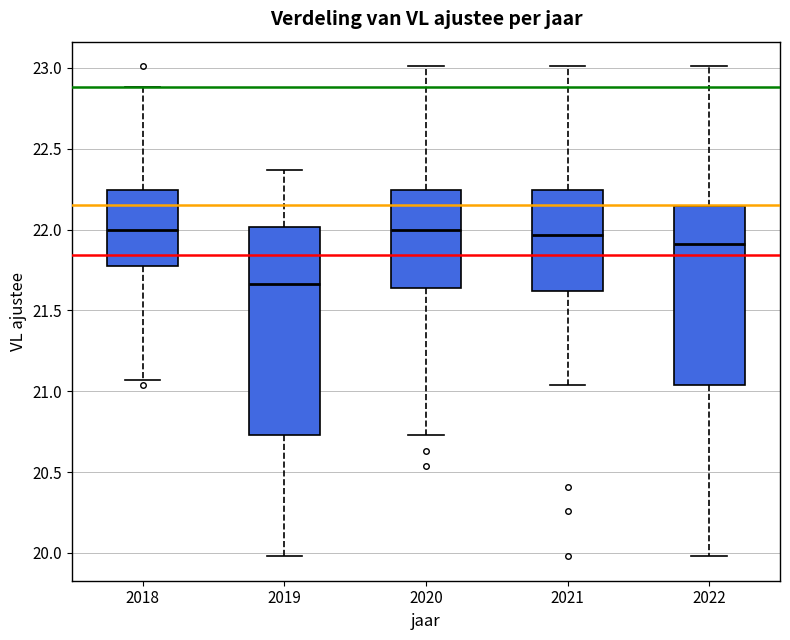

Reading left to right, read every box against the y-axis: the position of its median line, the range the box covers, and the ends of its whiskers. The values are not printed on the chart, so give them approximately, as read against the axis.

2018: median 22.00, box 21.75 to 22.25, whiskers 21.05 to 22.90
2019: median 21.65, box 20.75 to 22.00, whiskers 20.00 to 22.35
2020: median 22.00, box 21.65 to 22.25, whiskers 20.75 to 23.00
2021: median 21.95, box 21.60 to 22.25, whiskers 21.05 to 23.00
2022: median 21.90, box 21.05 to 22.15, whiskers 20.00 to 23.00